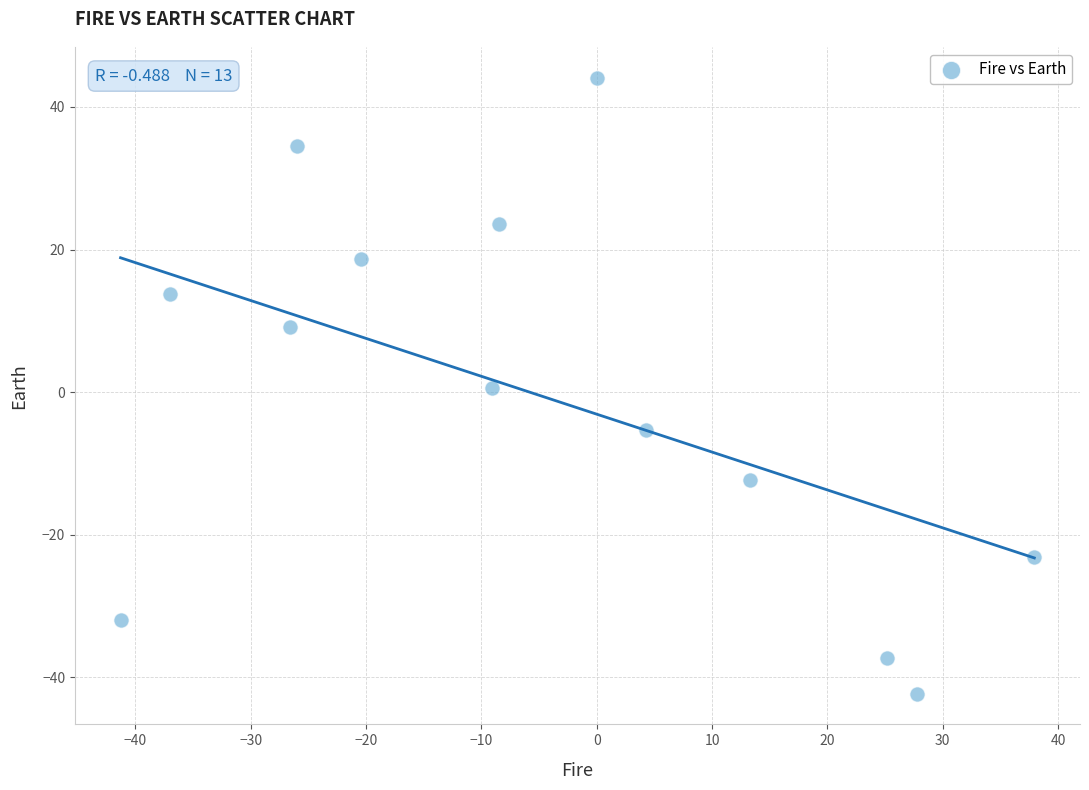

What is the range of X values (max minus min)?

79.2